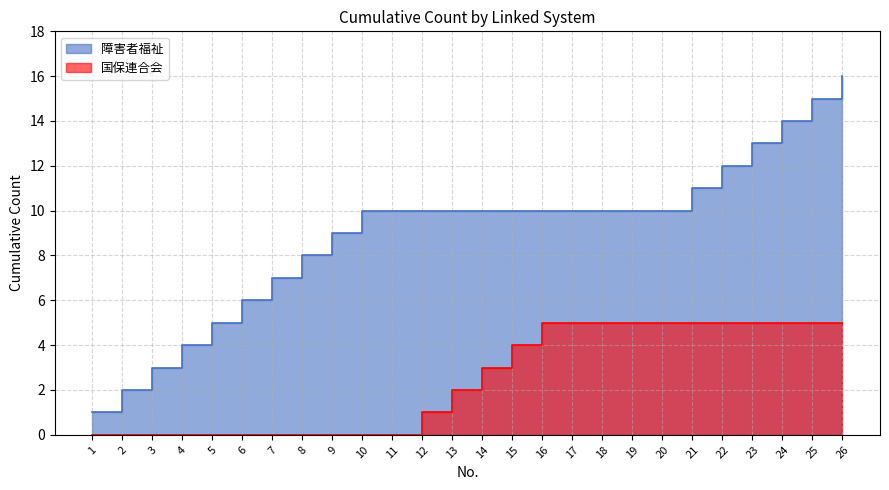

True or false: the data shows 4 at 15.

True